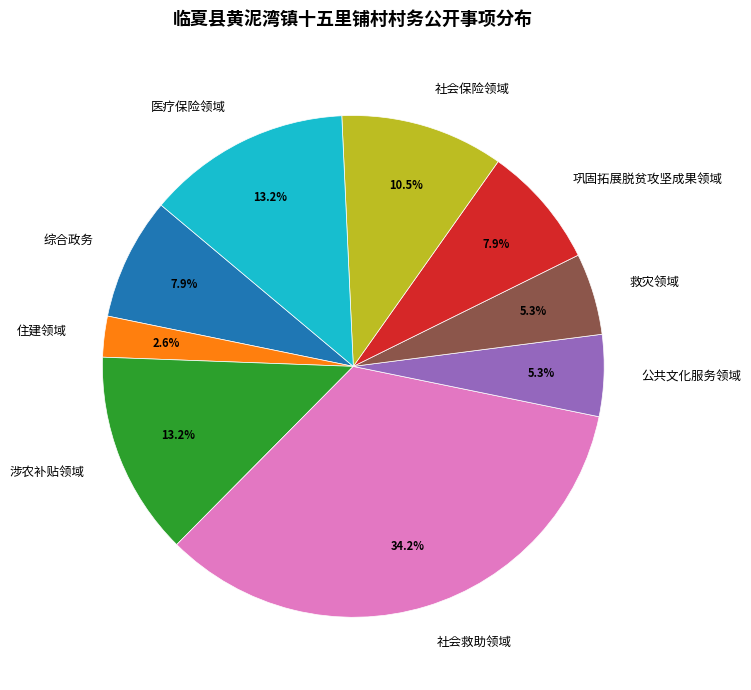

Count the number of slices in the pie.

9